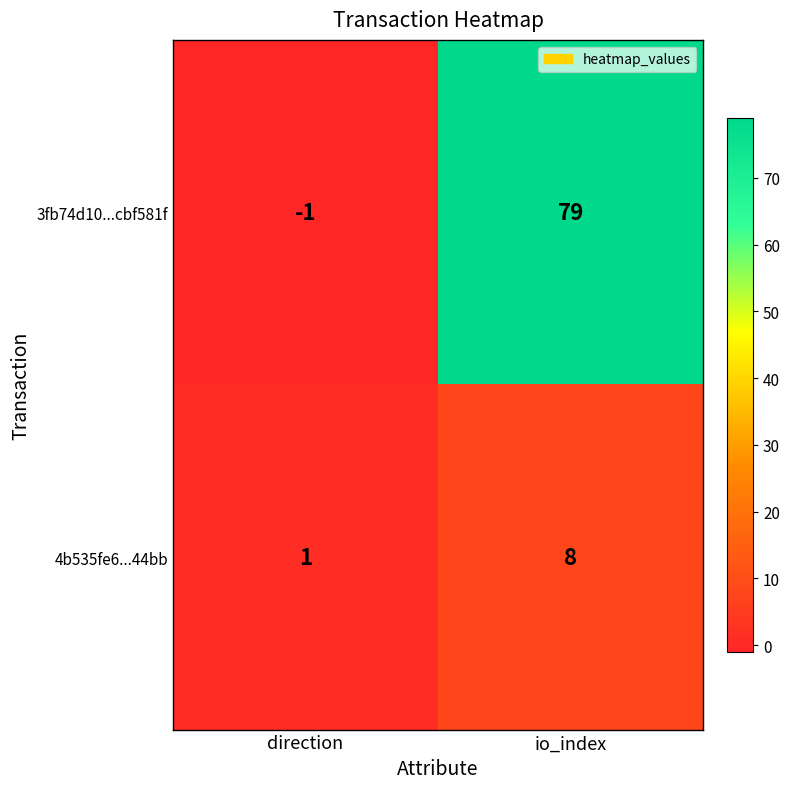

Which series has the largest total across all categories?

3fb74d10...cbf581f